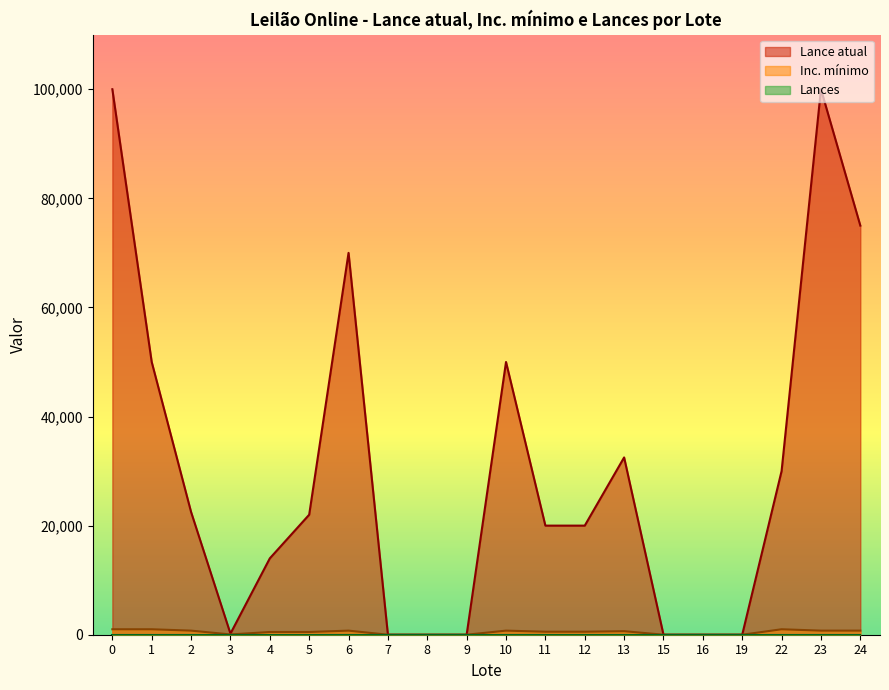

Which series has the largest range (max minus min)?

Lance atual